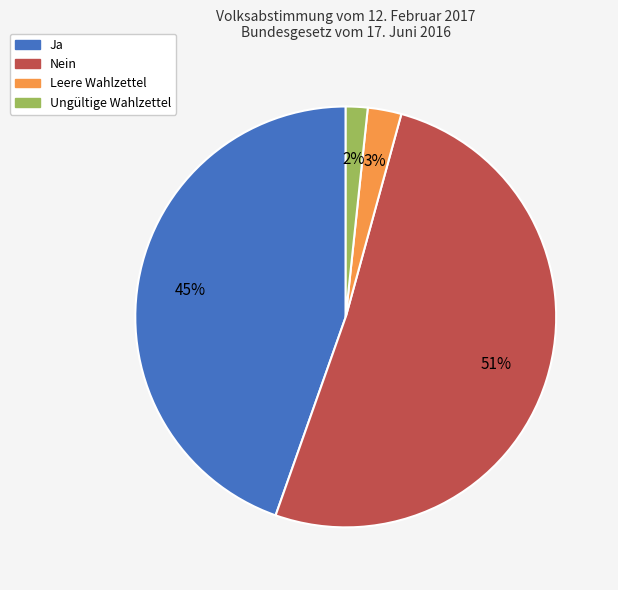

Rank the categories by value from lowest to highest.

Ungültige Wahlzettel, Leere Wahlzettel, Ja, Nein